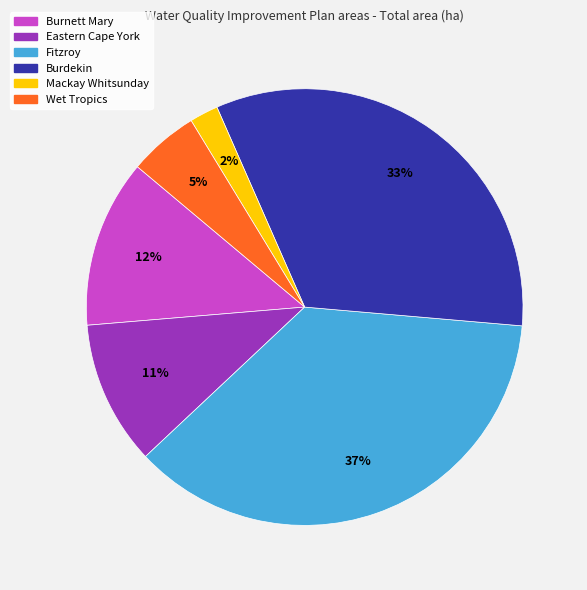

Is Fitzroy the majority of the pie?

No